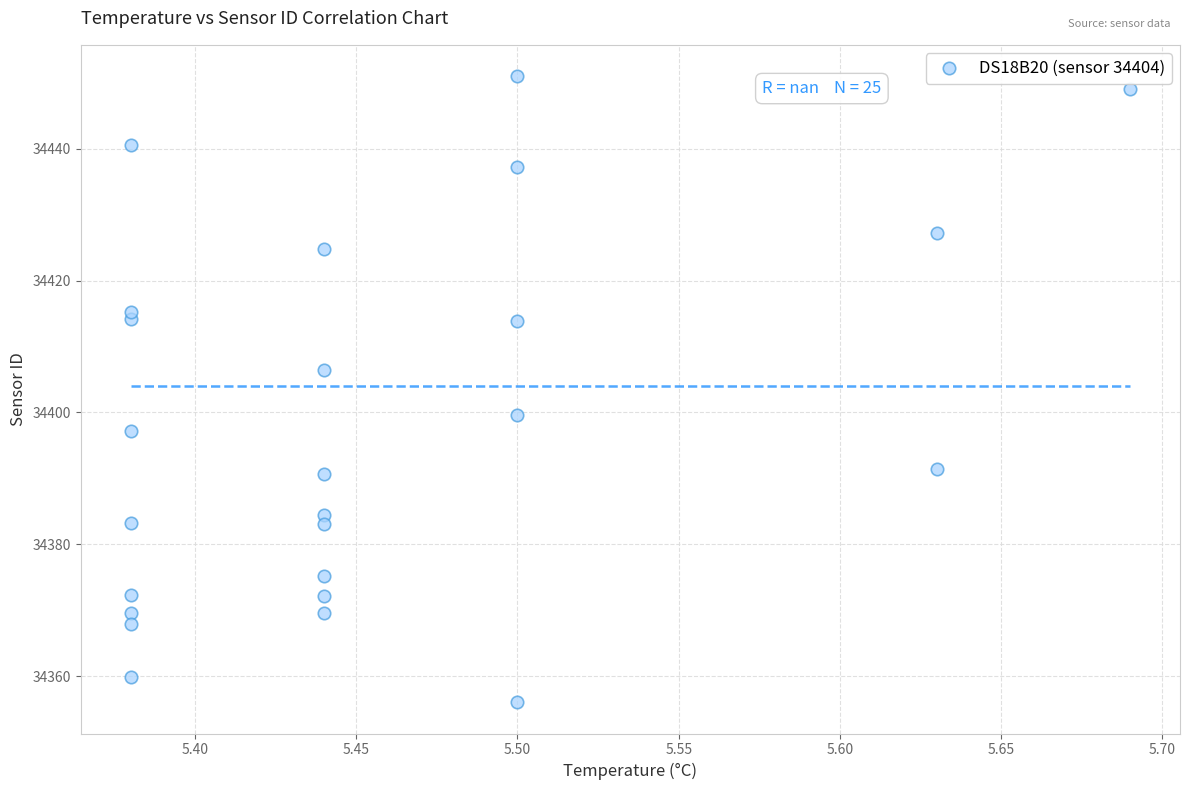

What is the range of Y values (max minus min)?

94.9